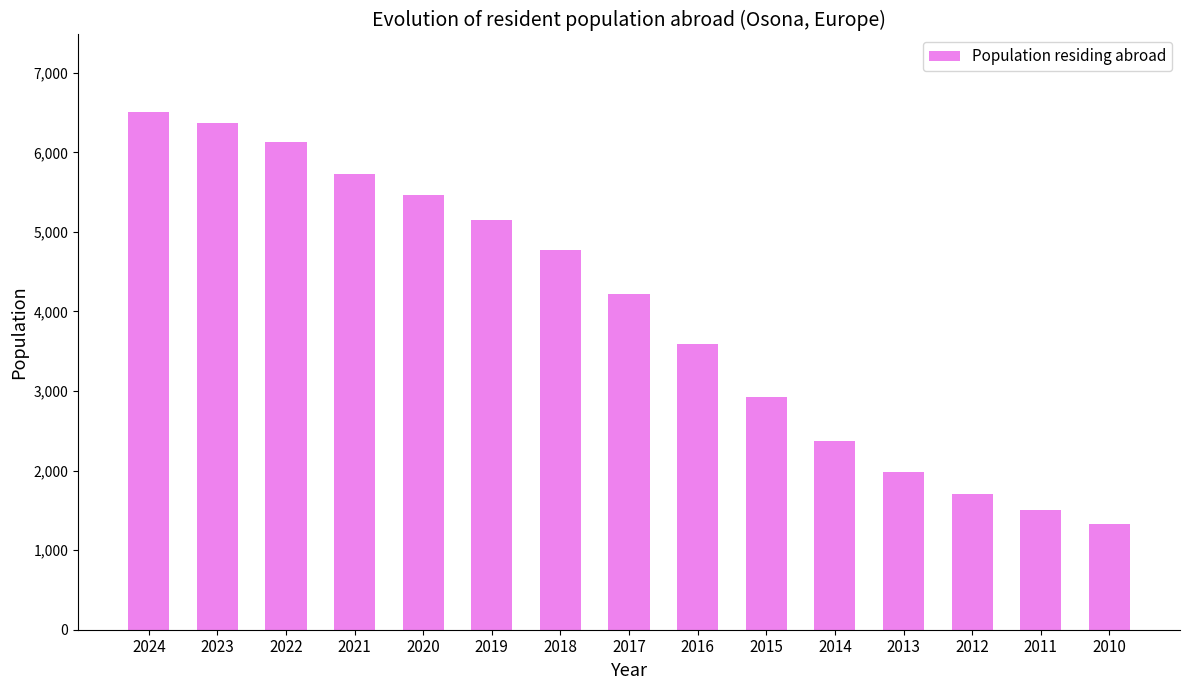

At which label is the value closest to 3917?

2017